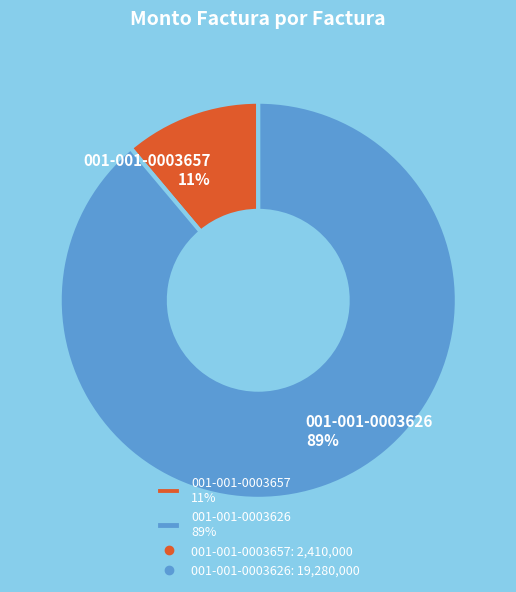

Is it true that 001-001-0003657 is 11% of the pie?

True